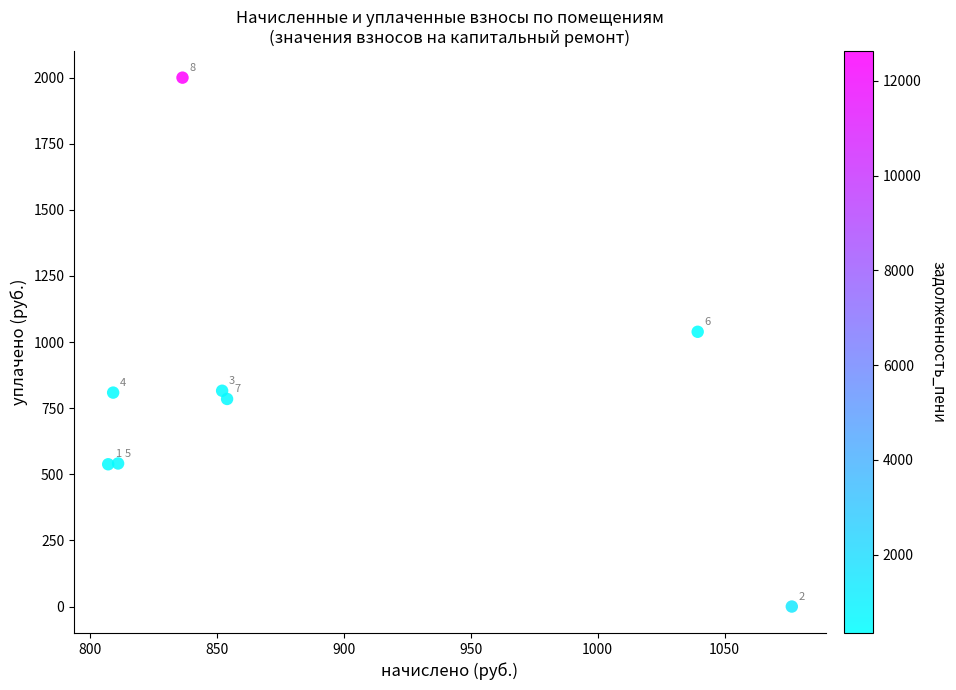

What Y value in the scatter plot is closest to 1000?

1039